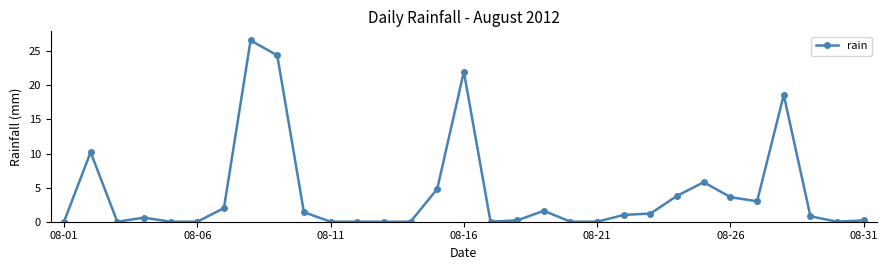

What is the maximum value shown in the chart?

26.6